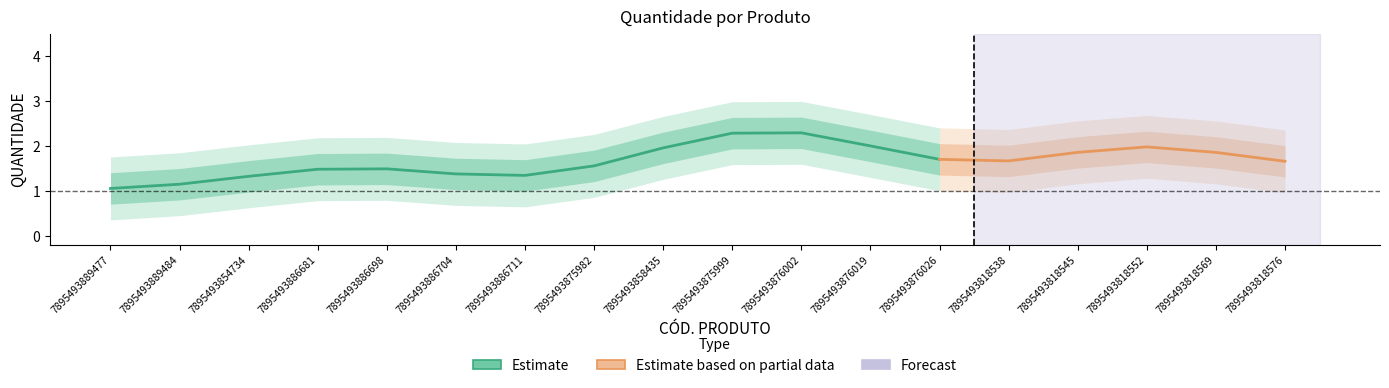

Count the values in the range 1 to 2.

15